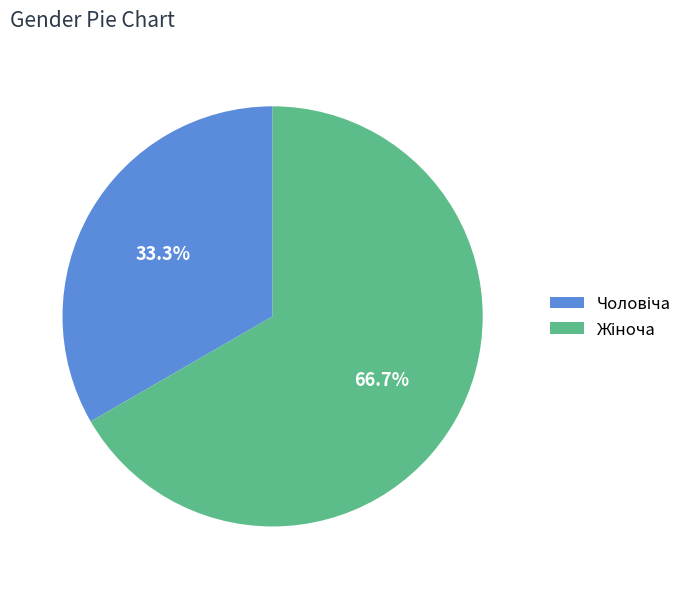

Does any single category account for the majority?

Yes